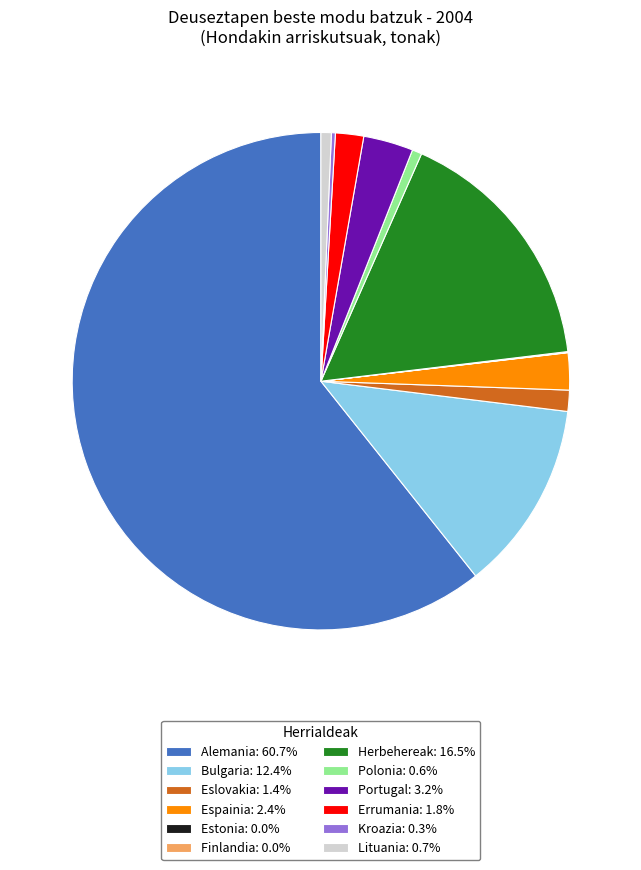

Does any single category account for the majority?

Yes